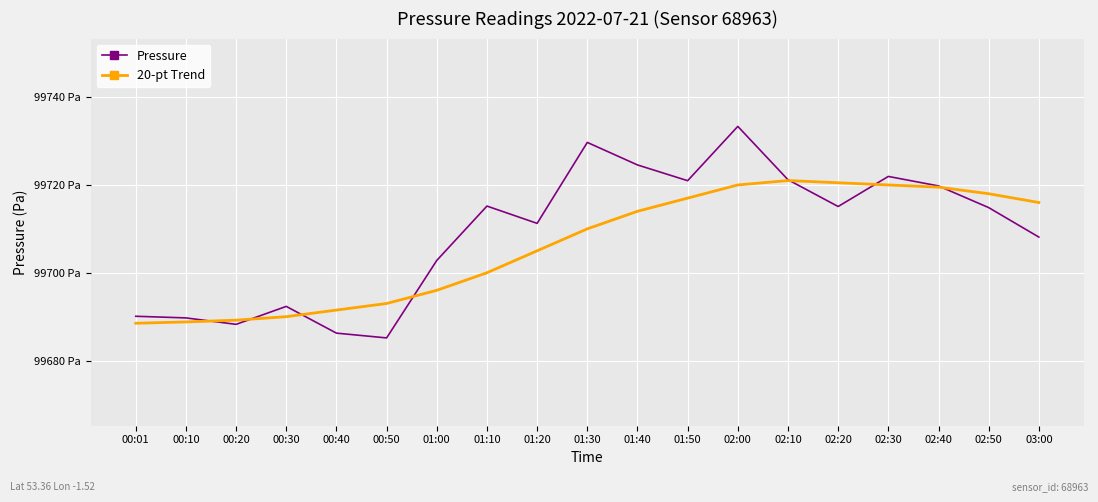

What is the difference between the highest and lowest values at 02:00?

13.3